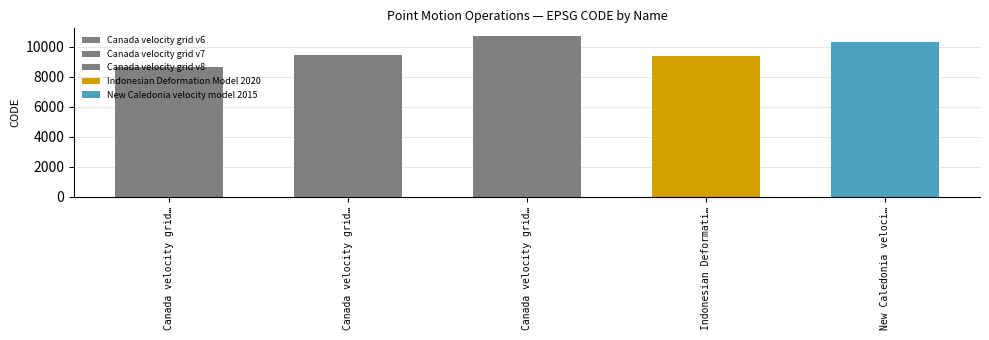

Reading left to right, extract all data points from this chart.

8676	9483	10707	9375	10323